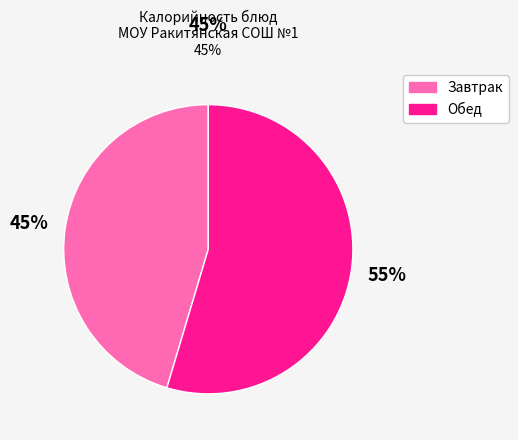

Is there a majority slice in this chart?

Yes